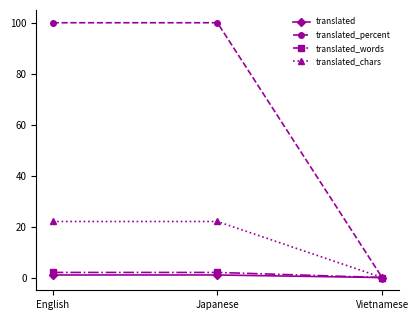

What is the label of the 1st point from the left?

English